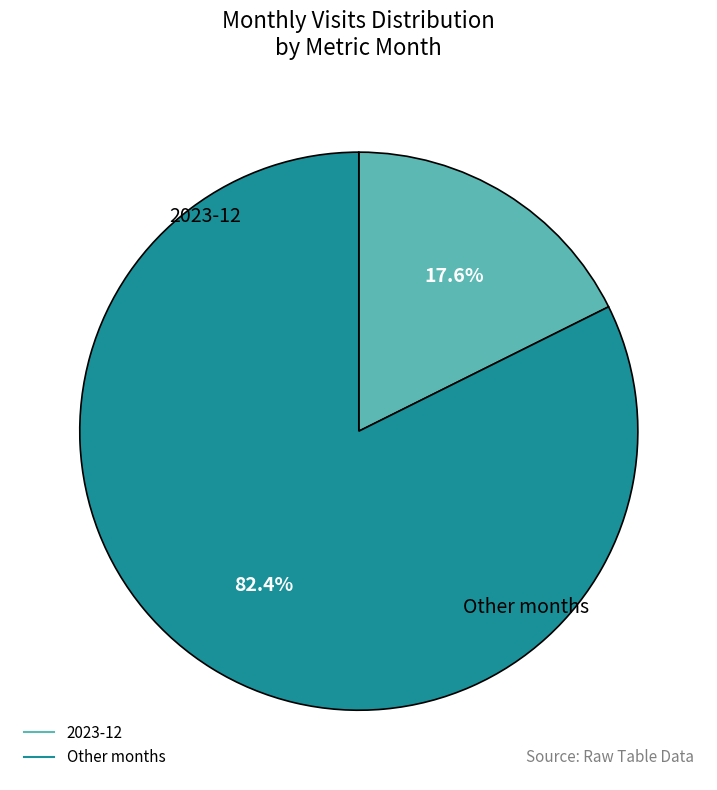

Is there any slice that represents more than half of the pie?

Yes